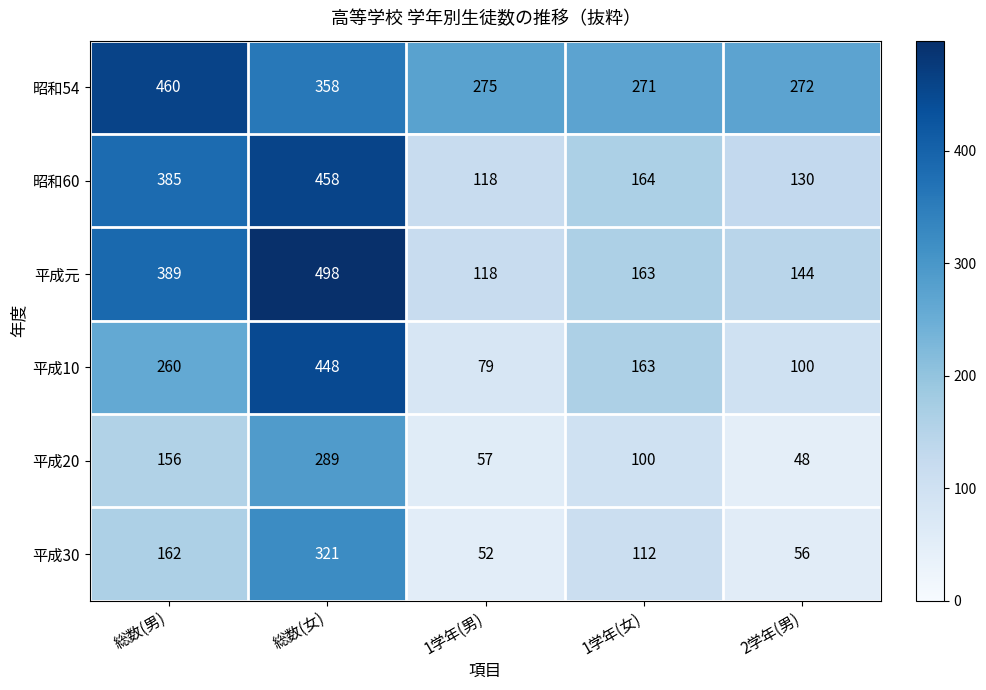

What is the average value of the 昭和54 series?

327